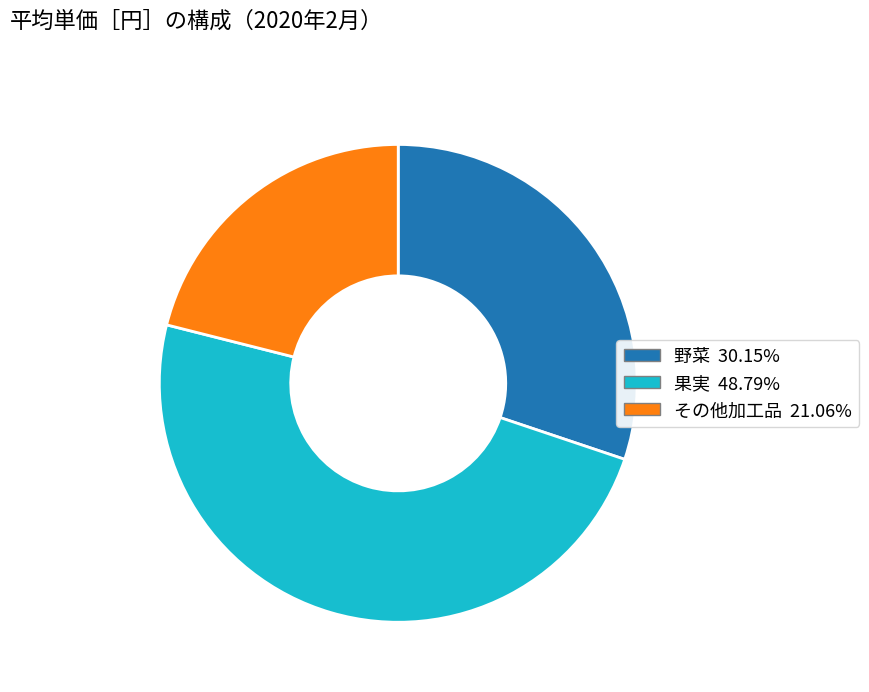

Does any single category account for the majority?

No